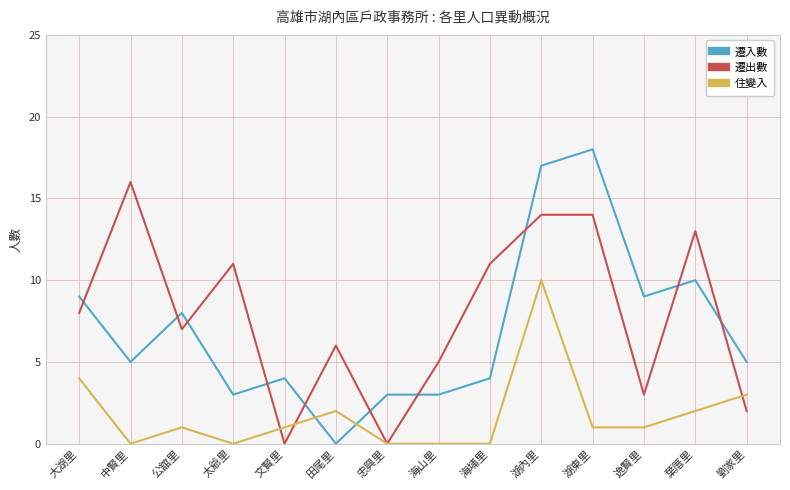

Which series ends up on top after the final intersection of 遷出數 and 遷入數?

遷入數